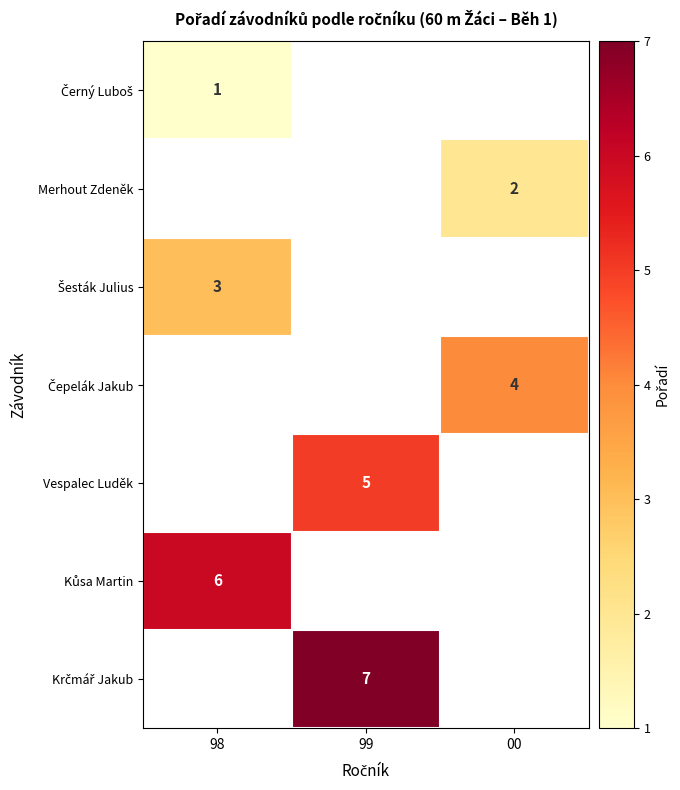

Which category has the lowest value in the Šesták Julius series?

98